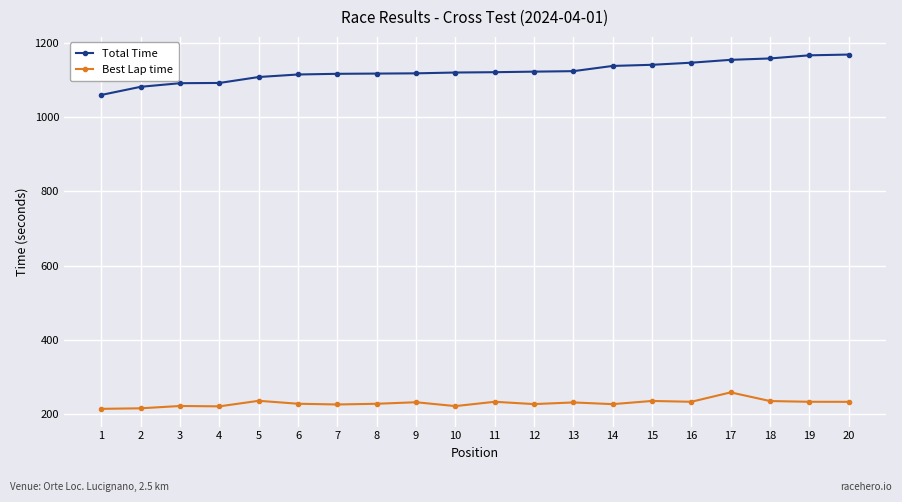

Between 2 and 19, which series saw the biggest shift?

Total Time